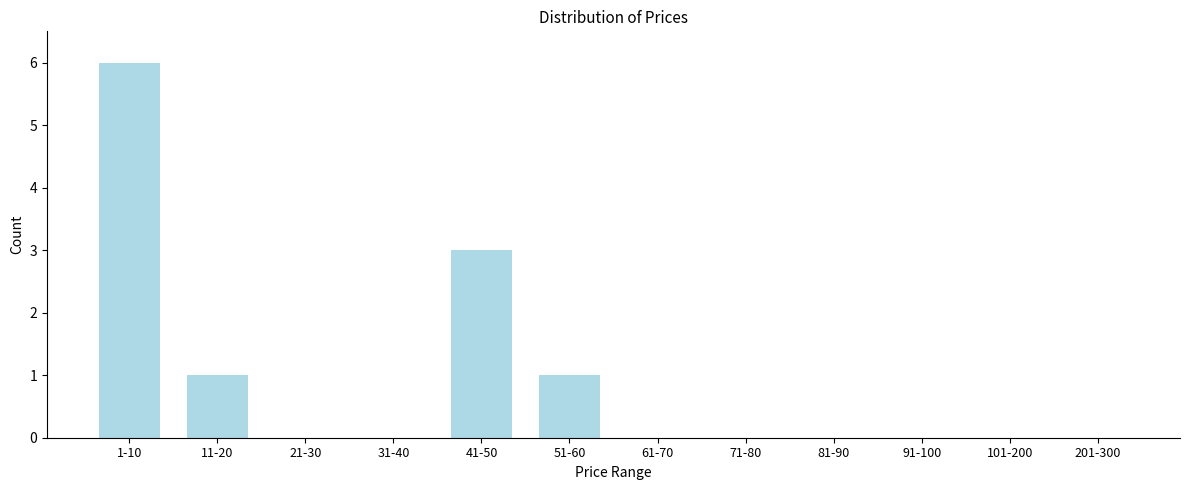

Reading left to right, extract all data points from this chart.

1-10=6	11-20=1	21-30=0	31-40=0	41-50=3	51-60=1	61-70=0	71-80=0	81-90=0	91-100=0	101-200=0	201-300=0